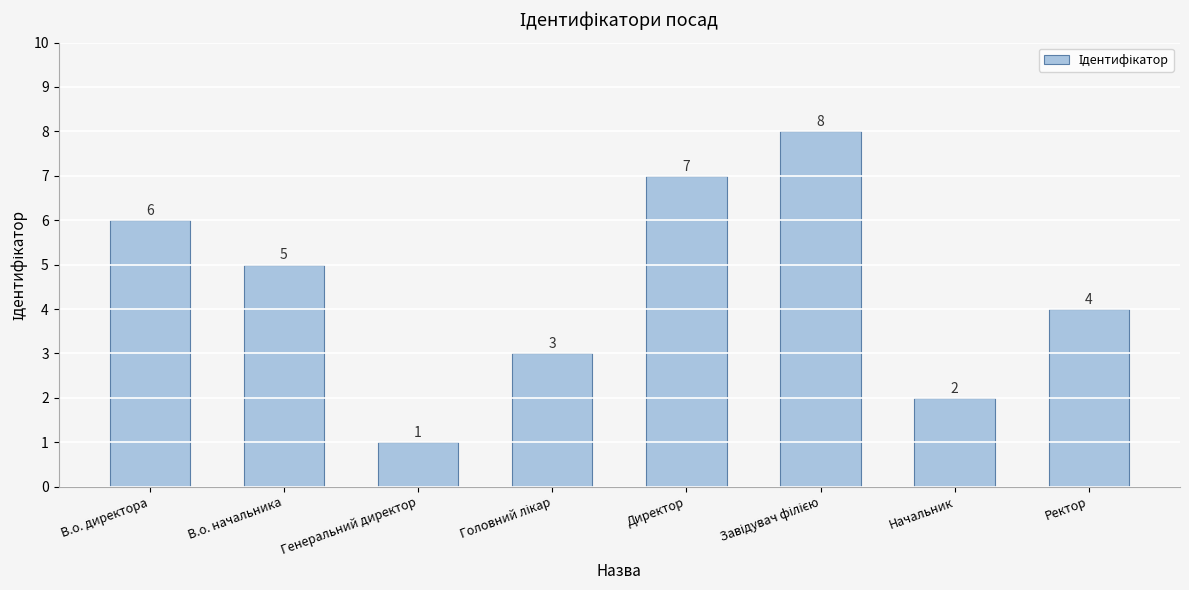

The value at В.о. начальника is 8. True or false?

False